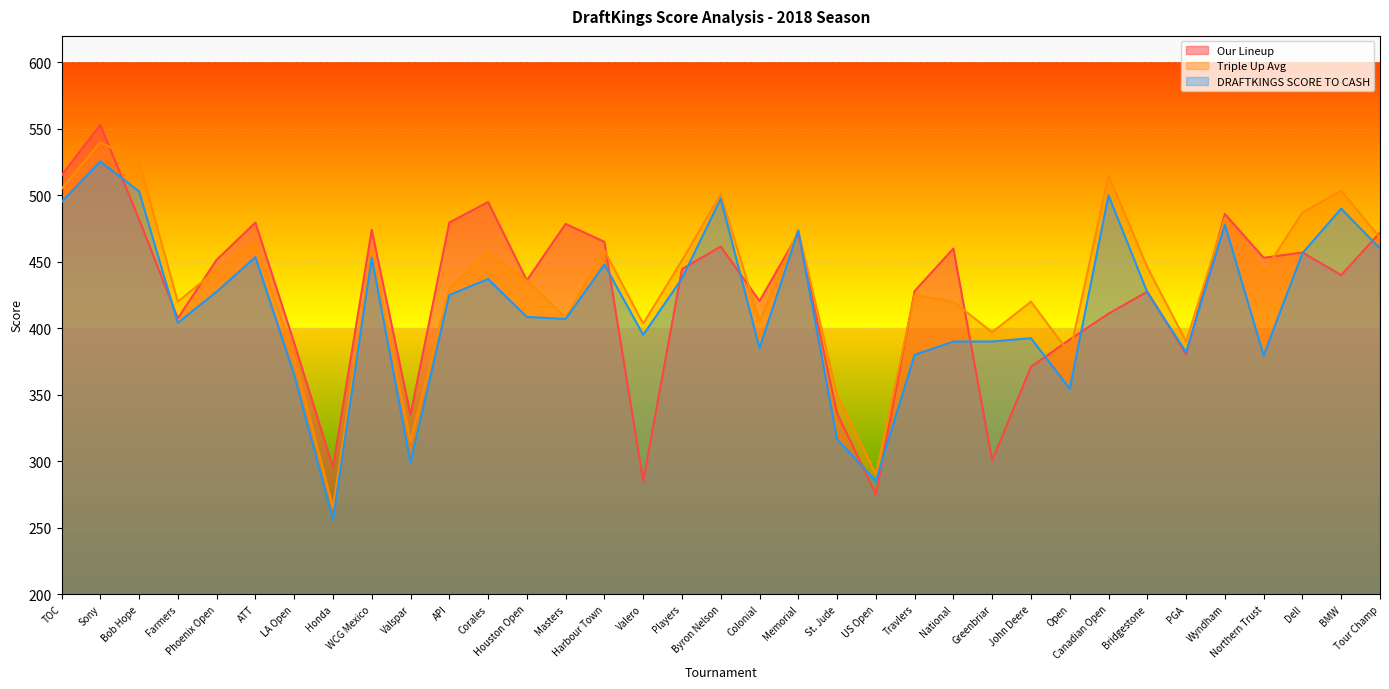

What is the value of the DRAFTKINGS SCORE TO CASH point at the 30th from the left?

382.0